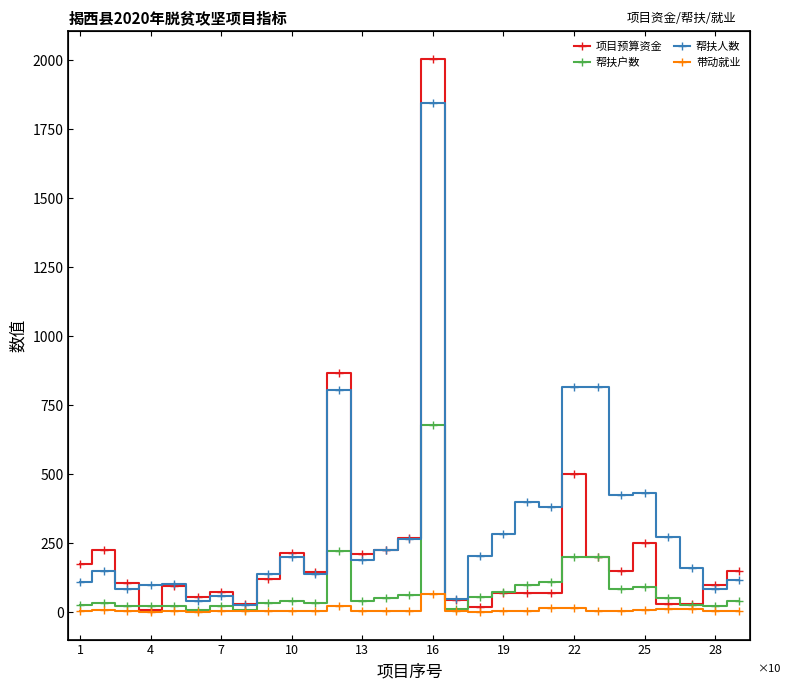

True or false: 帮扶户数 has more than 1 interior local peaks.

True